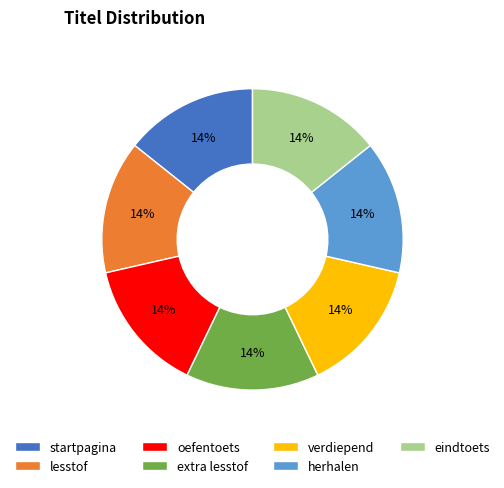

Approximately how many times larger is the value at herhalen compared to extra lesstof?

1.0